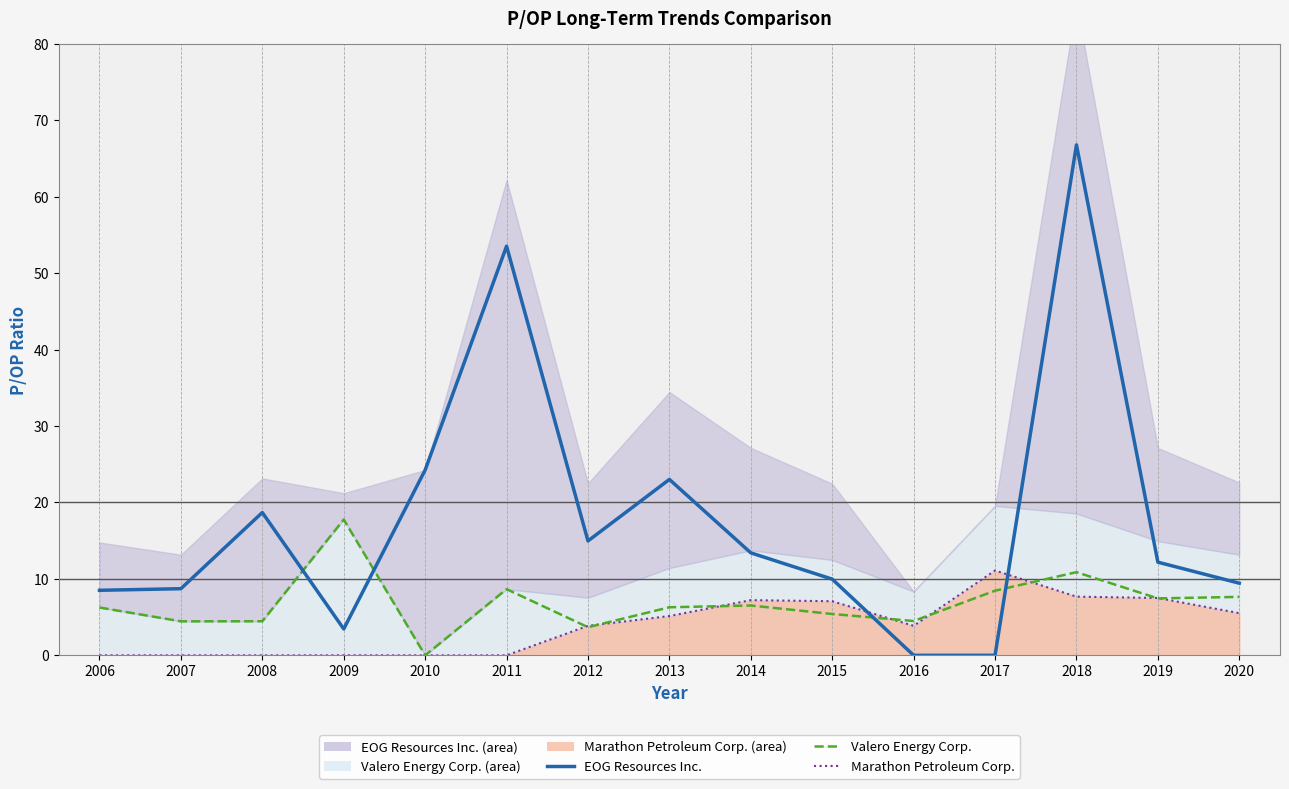

How many lines are shown in the chart?

3